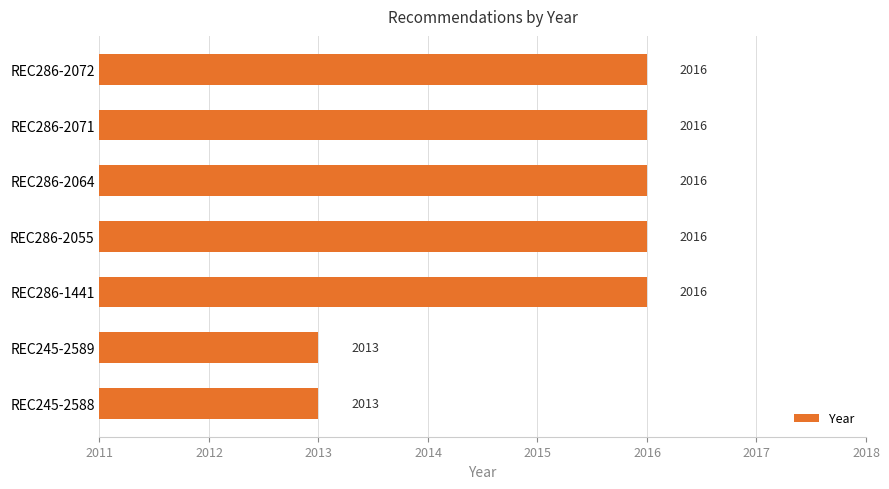

What is the difference between the second highest and second lowest values?

3